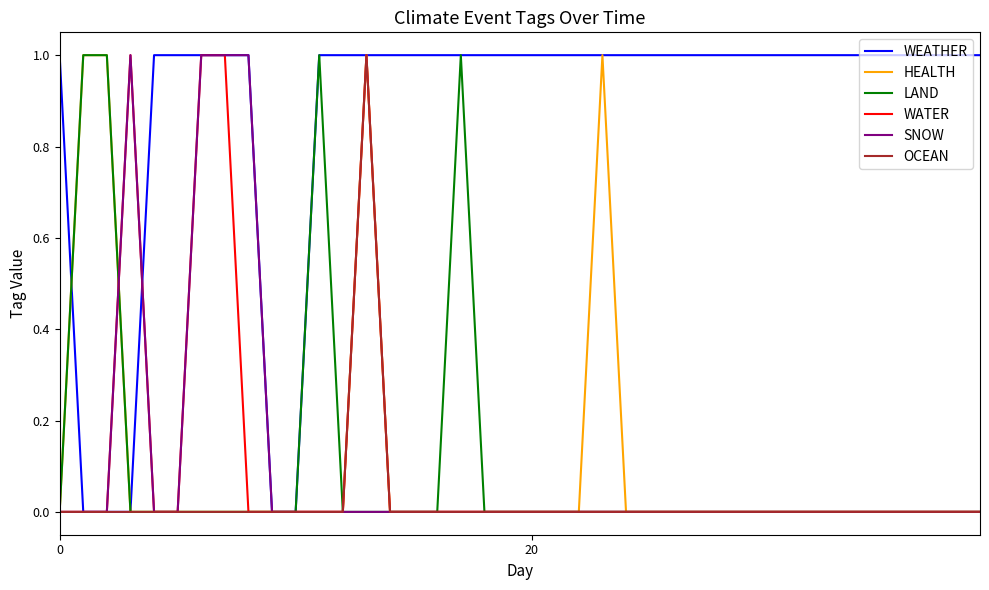

Which series has the largest total across all categories?

WEATHER